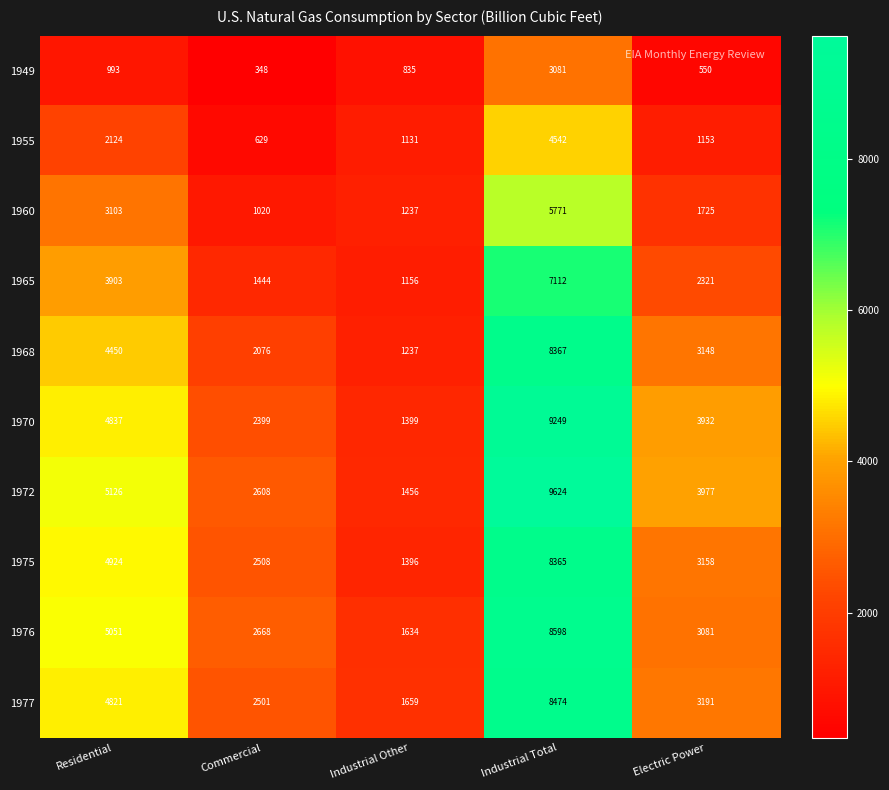

What is the sum of the 1960 values at Industrial Other and Electric Power?

2962